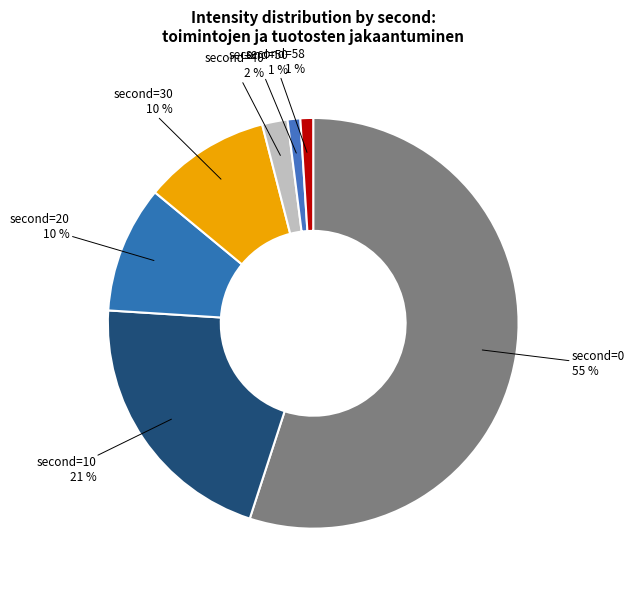

To the nearest percent, what is the average slice percentage?

14%